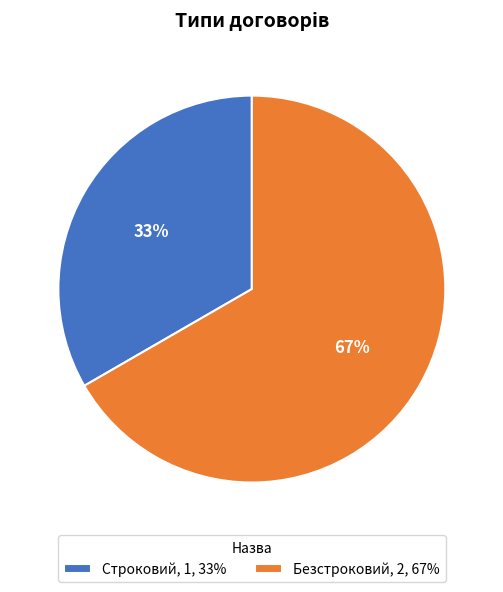

Is it true that Строковий is 45% of the pie?

False